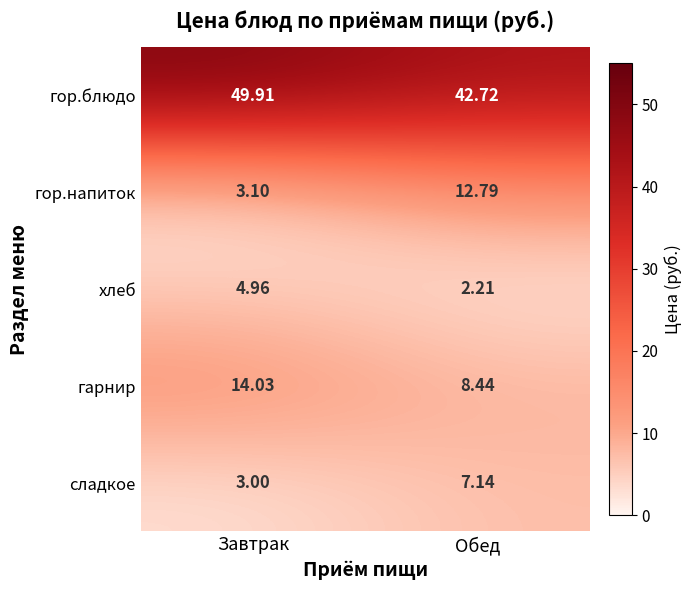

Between Завтрак and Обед, which series saw the biggest shift?

гор.напиток